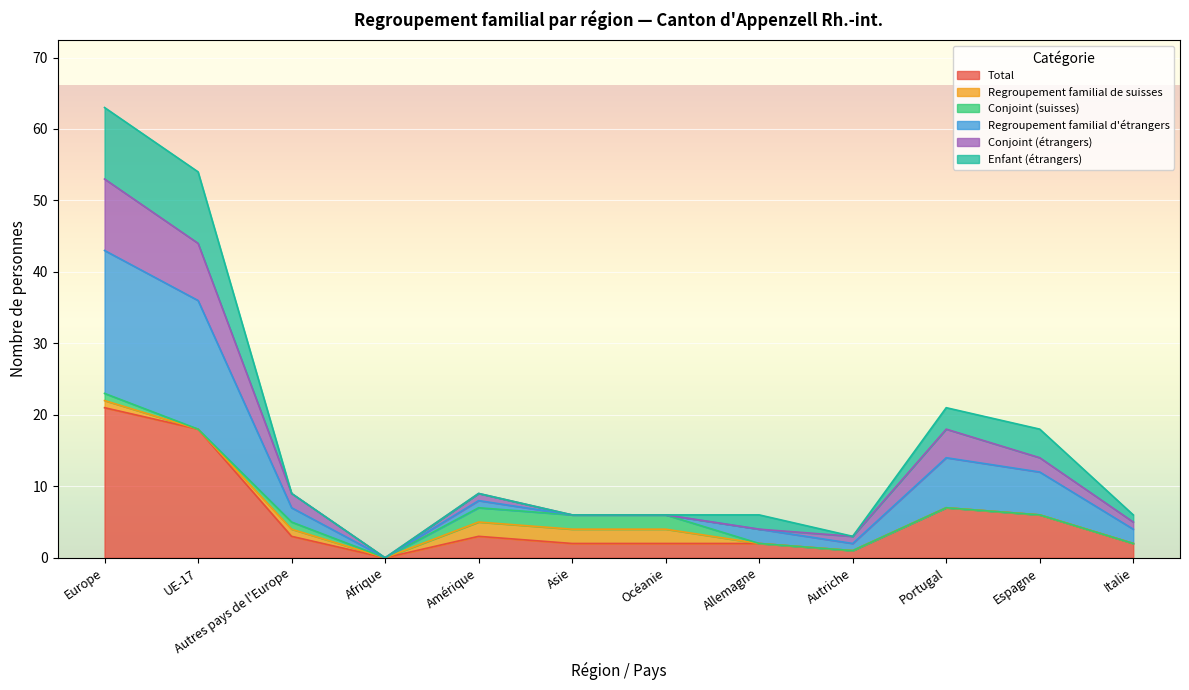

What is the sum of all Total values?

67